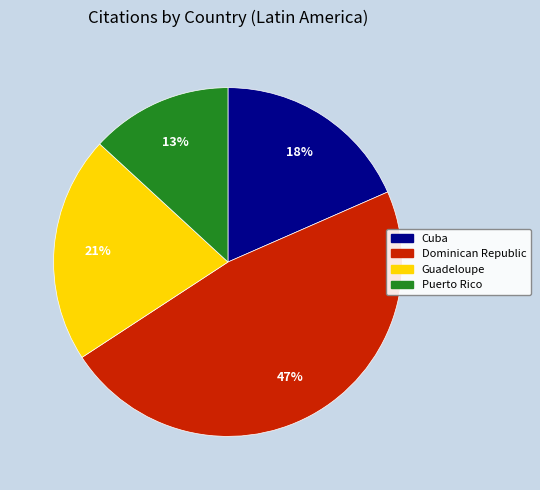

Which has a higher value, Cuba or Guadeloupe?

Guadeloupe